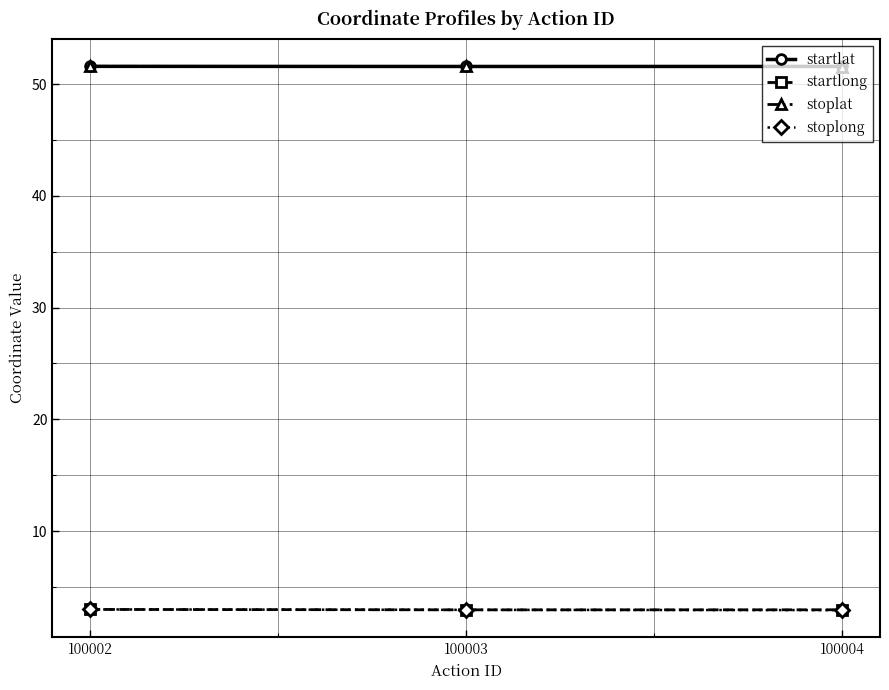

What is the value of the startlong point at the 1st from the left?

3.0